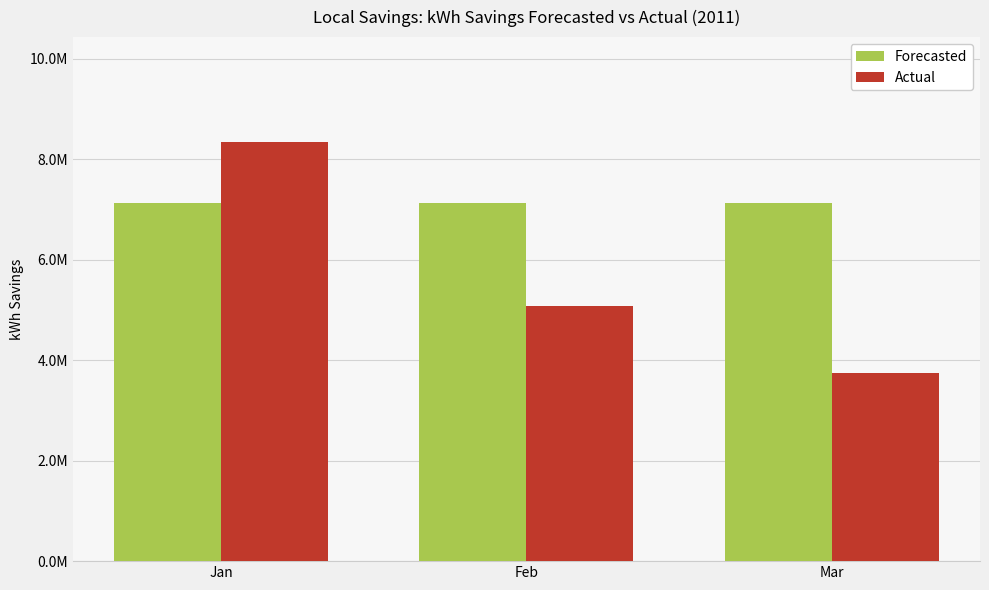

Reading left to right, what are all the values shown in this chart?

Forecasted: Jan=7123535.7	Feb=7123535.7	Mar=7123535.7
Actual: Jan=8348414.0	Feb=5071285.0	Mar=3736827.0